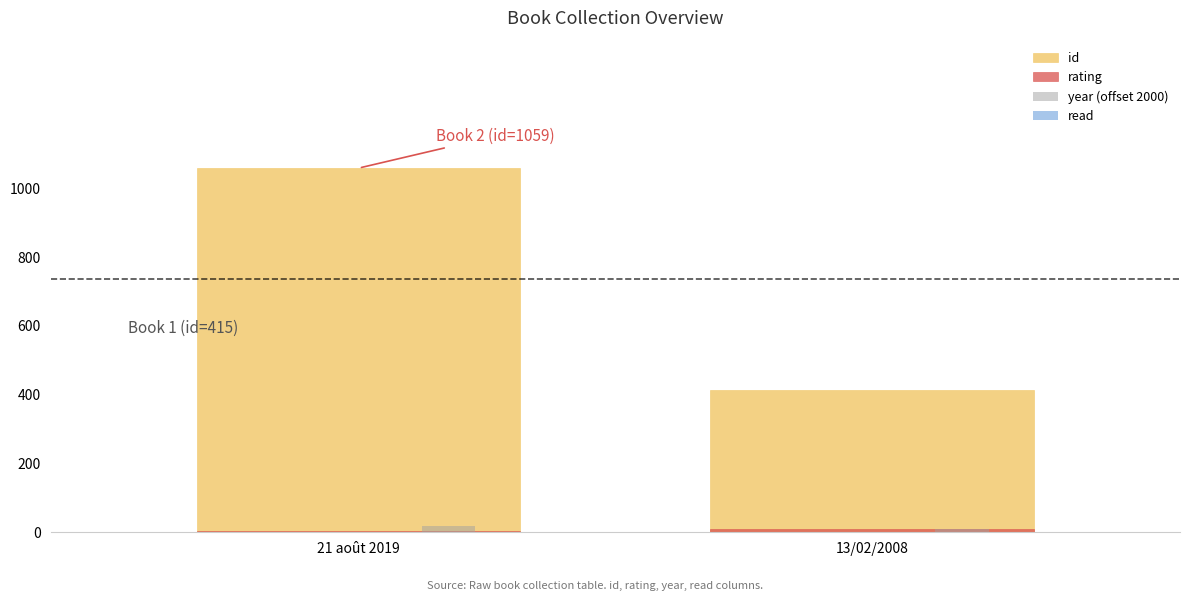

Are the bars horizontal?

No